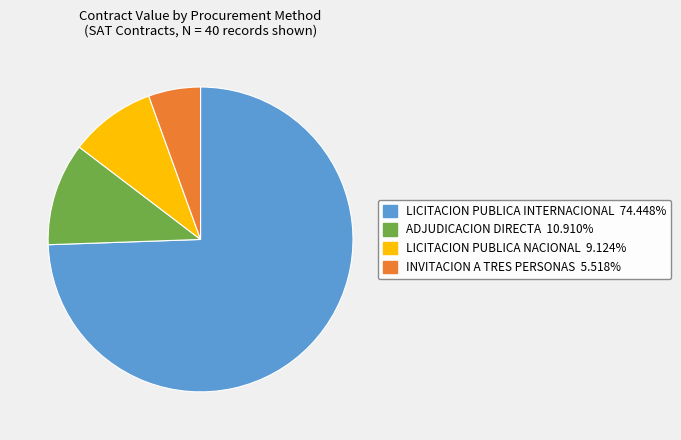

Is there a majority slice in this chart?

Yes